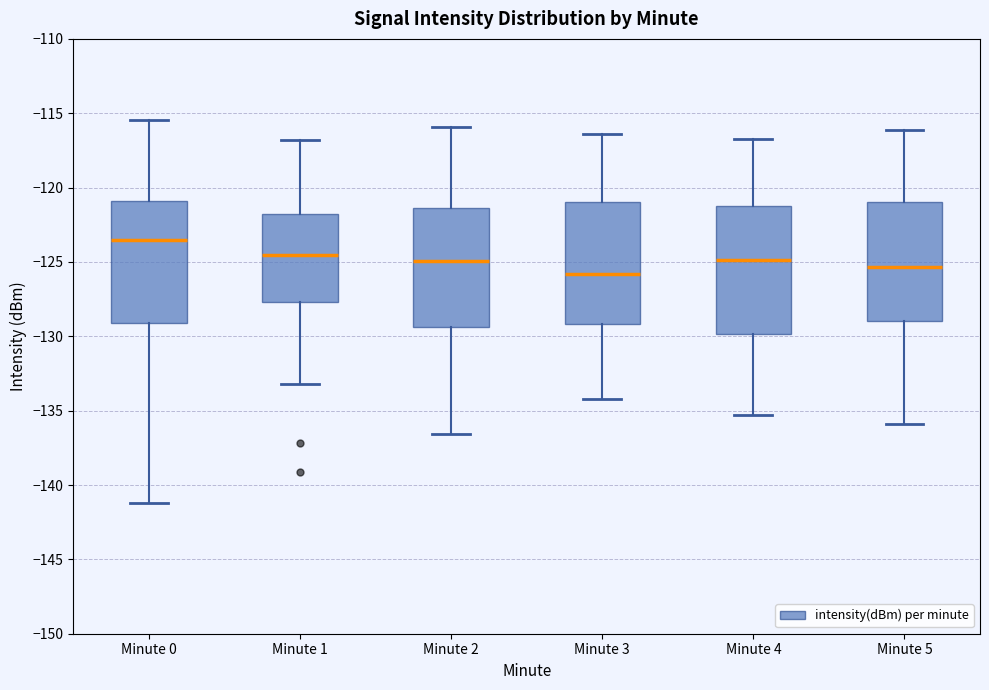

Where does the median line of the box for Minute 5 sit on the y-axis? The values are not printed on the chart, so give them approximately, as read against the axis.

-125.5